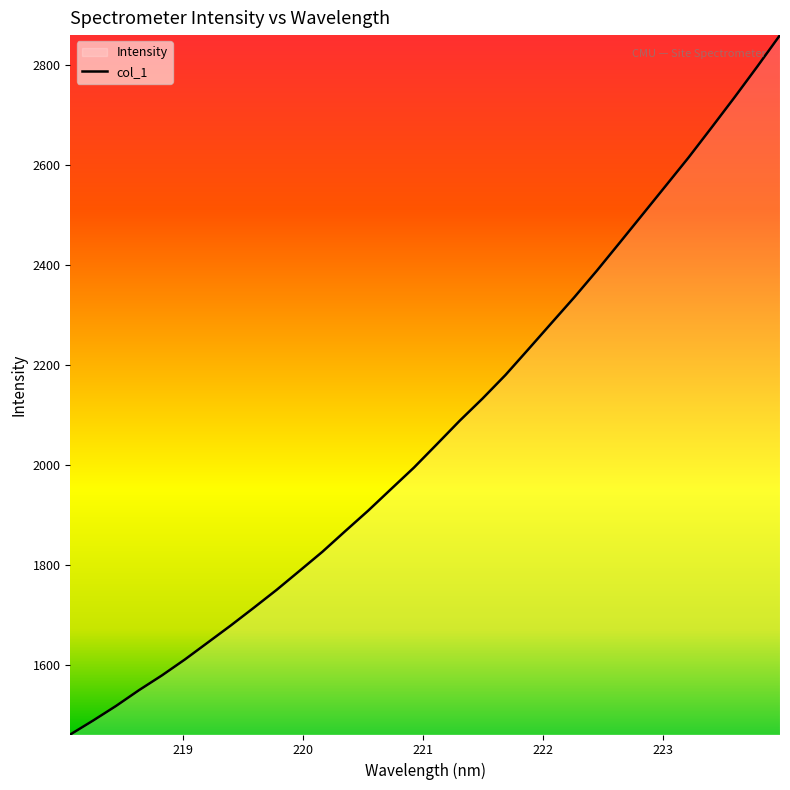

What is the value of the 31st point from the left?

2796.4